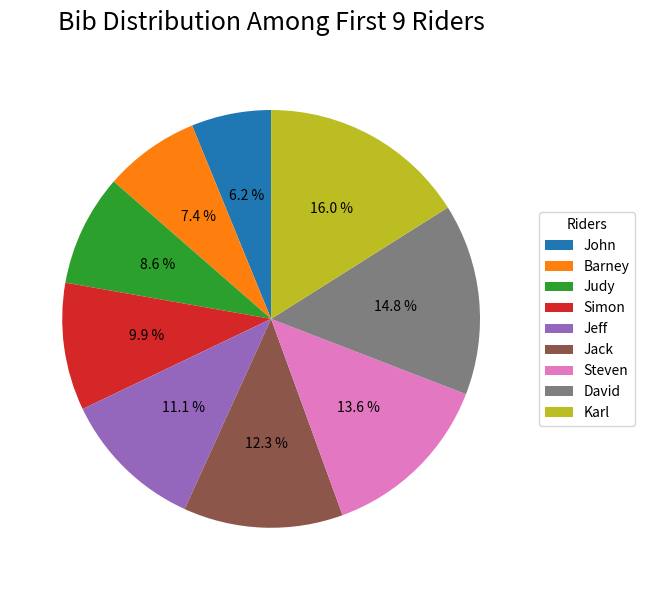

Is there any slice that represents more than half of the pie?

No